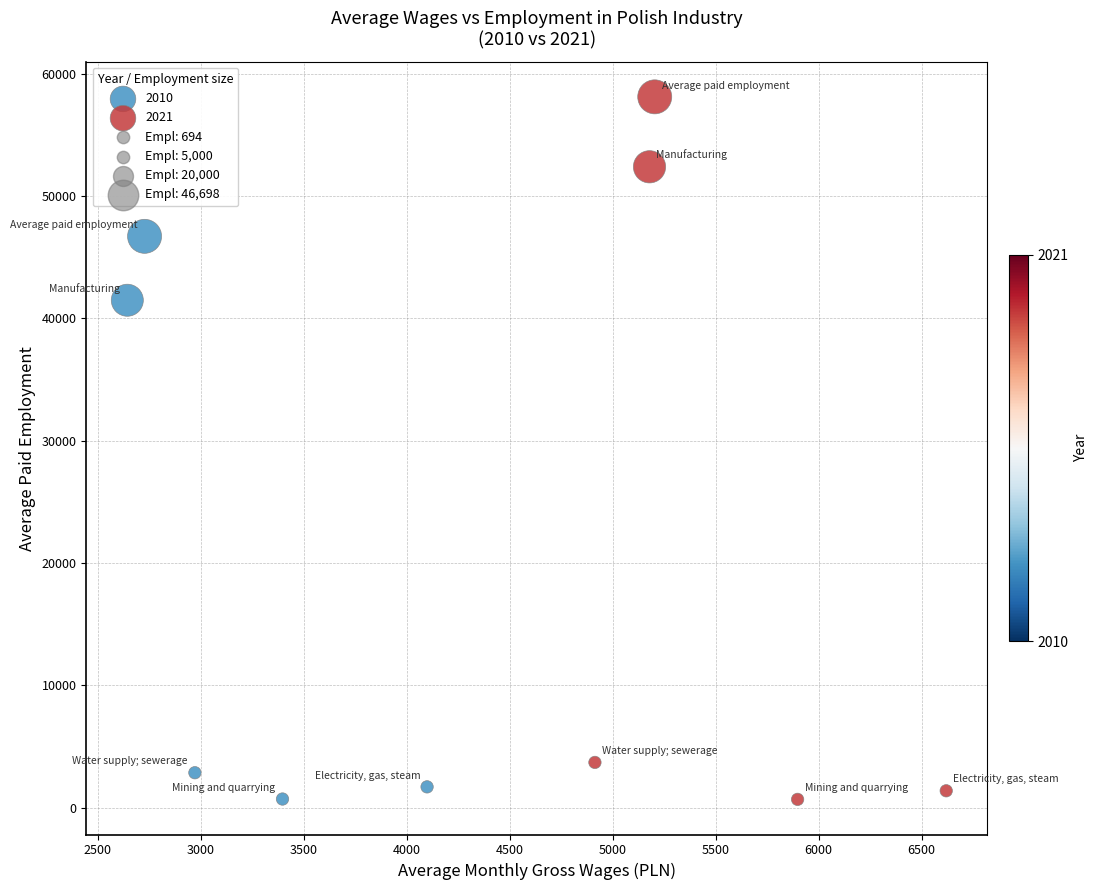

Which series reaches the maximum Y coordinate?

2021